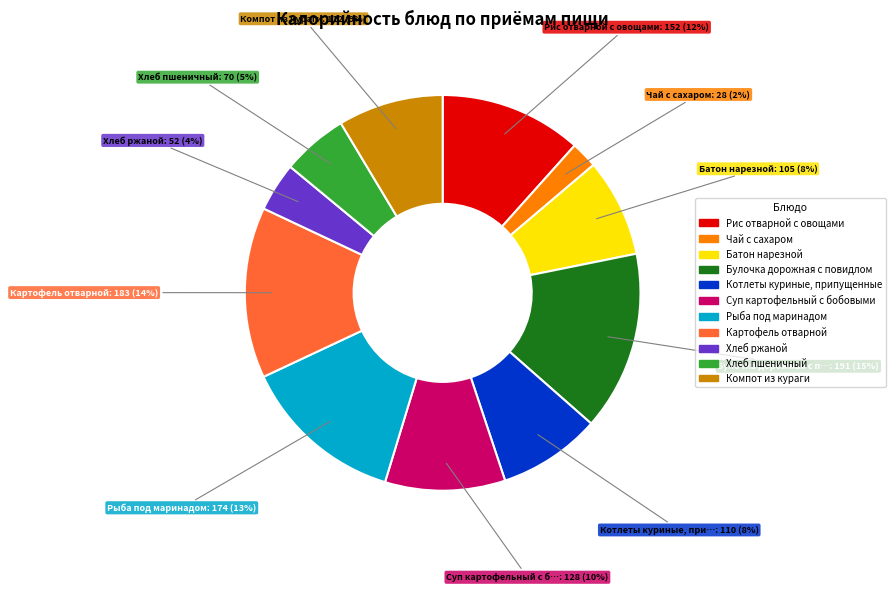

To the nearest percent, what is the combined percentage of Суп картофельный с бобовыми and Батон нарезной?

18%